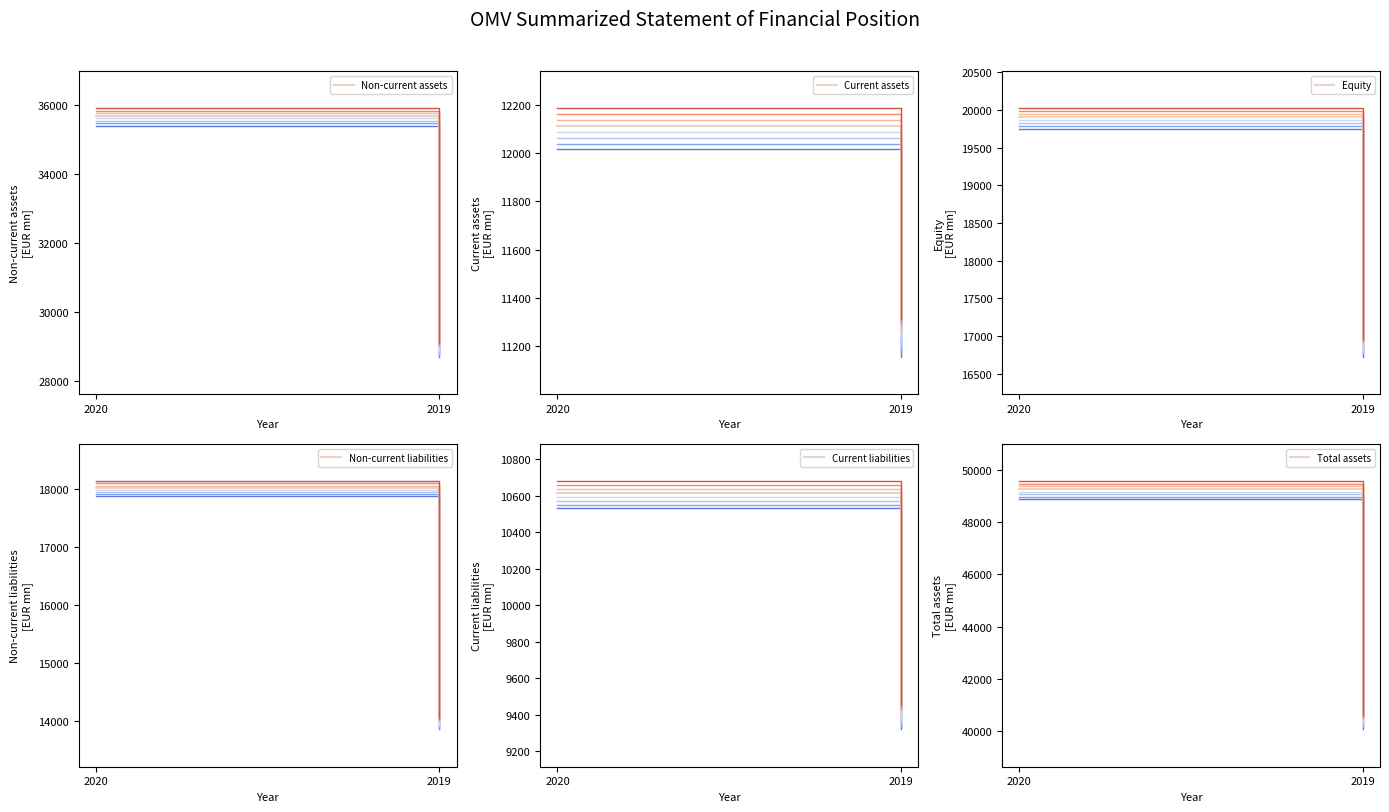

Reading right to left, transcribe all the data shown in this chart.

Non-current assets: 2019=28950	2020=35695
Current assets: 2019=11248	2020=12112
Equity: 2019=16863	2020=19899
Non-current liabilities: 2019=13961	2020=18020
Current liabilities: 2019=9395	2020=10616
Total assets: 2019=40375	2020=49271